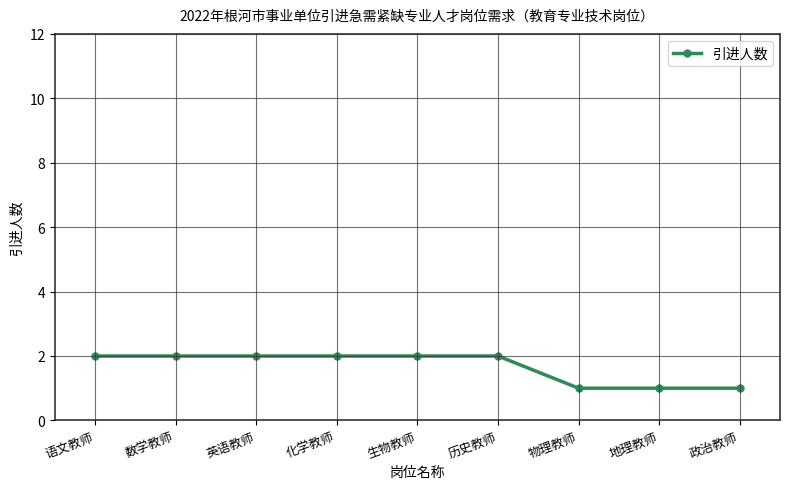

Does the chart display data point markers on the line(s)?

Yes